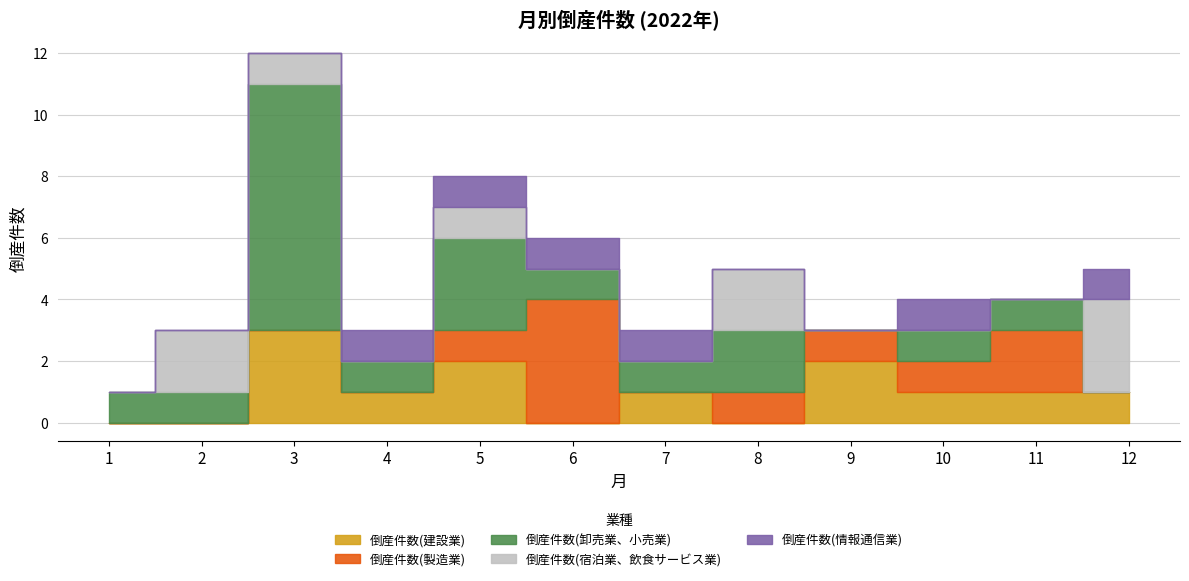

What is the greatest value displayed?

8